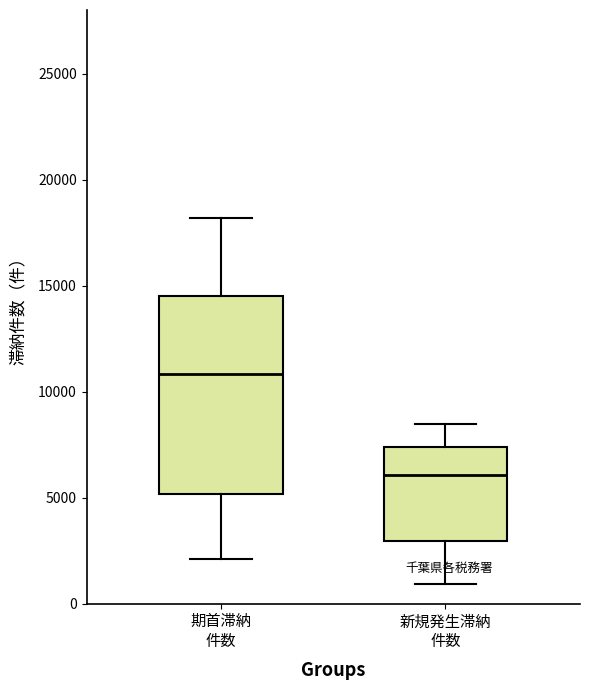

Reading left to right, read every box against the y-axis: the position of its median line, the range the box covers, and the ends of its whiskers. The values are not printed on the chart, so give them approximately, as read against the axis.

期首滞納 件数: median 11000, box 5000 to 14500, whiskers 2000 to 18000
新規発生滞納 件数: median 6000, box 3000 to 7500, whiskers 1000 to 8500